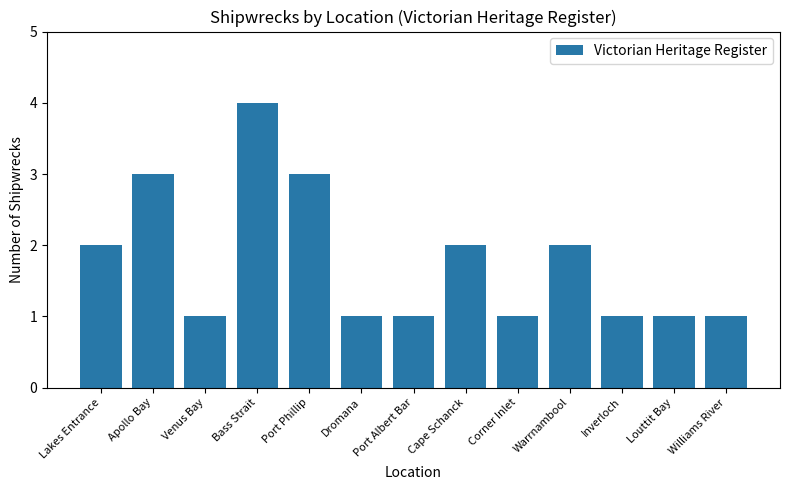

At which category does the chart reach its peak across all series?

Bass Strait